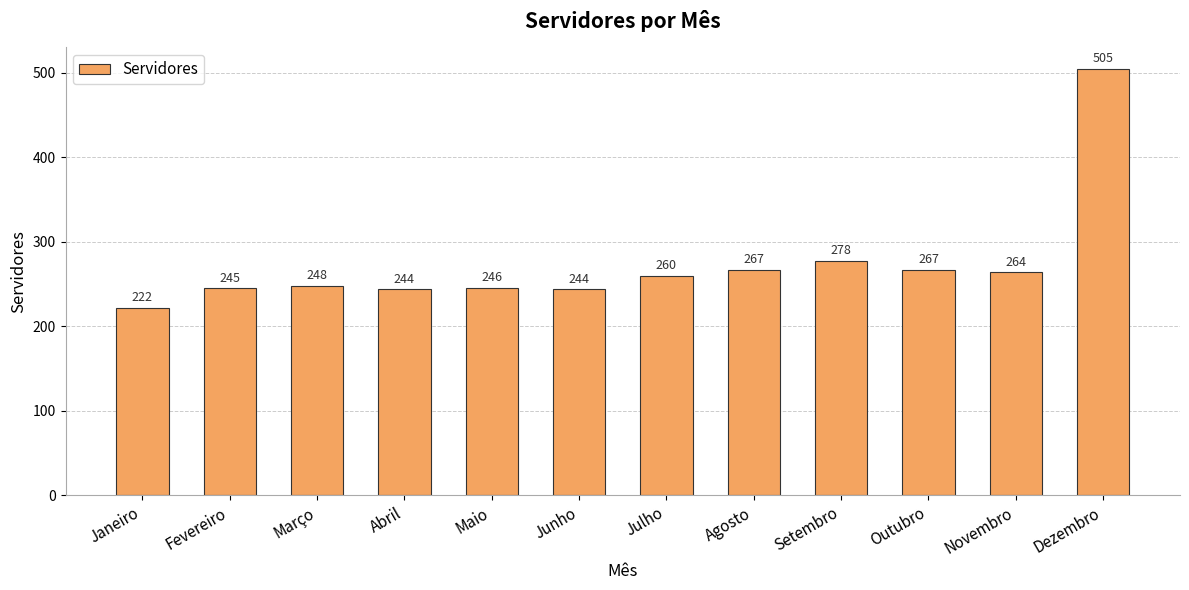

What is the label of the 5th bar from the right?

Agosto